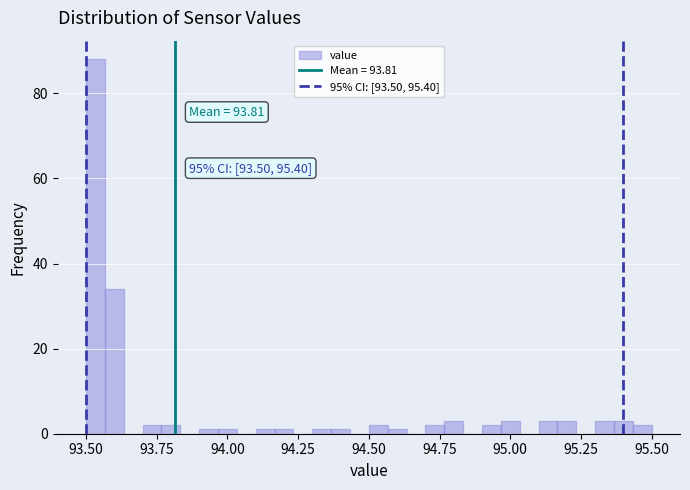

Around what value on the x-axis is the tallest bar? Give the approximate position of its centre, as read against the axis.

93.55